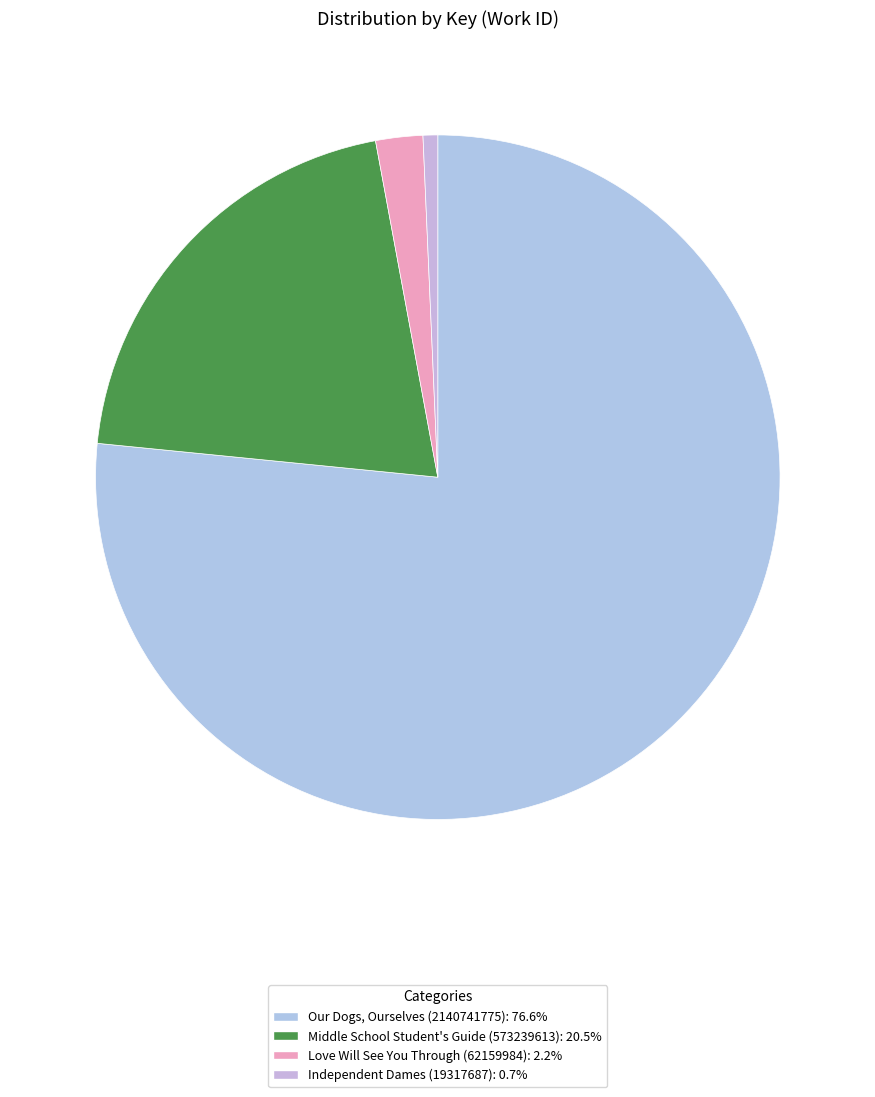

Between Middle School Student's Guide (573239613) and Our Dogs, Ourselves (2140741775), which is larger?

Our Dogs, Ourselves (2140741775)